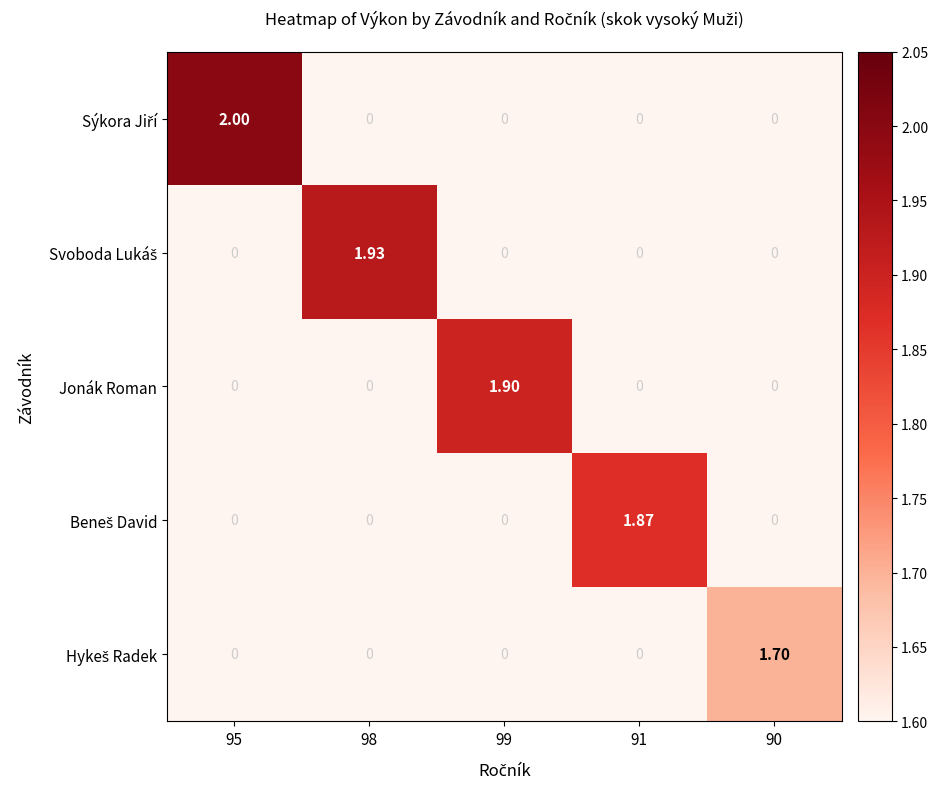

Which label corresponds to the largest value in the chart?

95